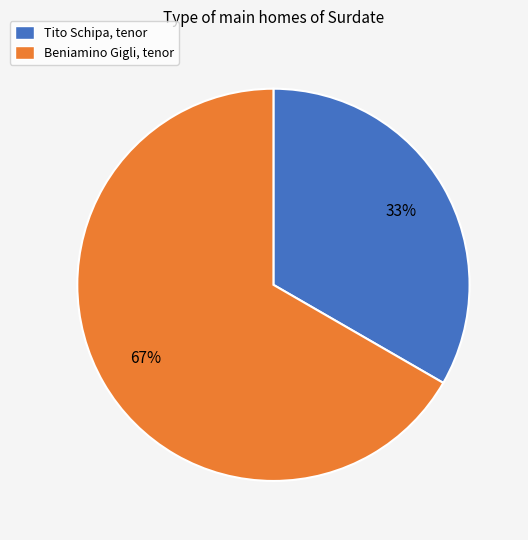

Which has a higher value, Tito Schipa, tenor or Beniamino Gigli, tenor?

Beniamino Gigli, tenor